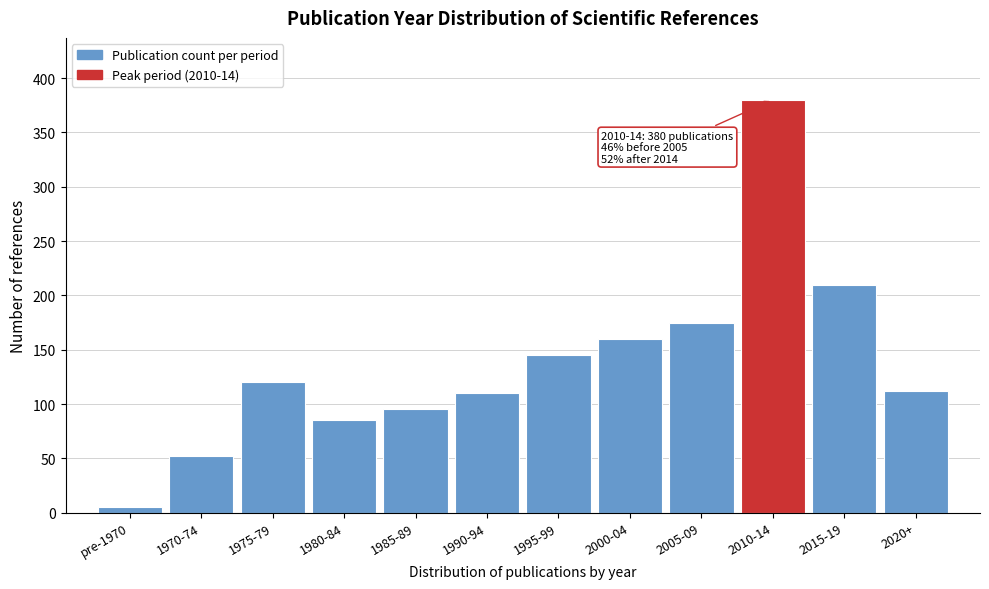

Reading right to left, transcribe all the data shown in this chart.

2020+=112	2015-19=210	2010-14=380	2005-09=175	2000-04=160	1995-99=145	1990-94=110	1985-89=95	1980-84=85	1975-79=120	1970-74=52	pre-1970=5